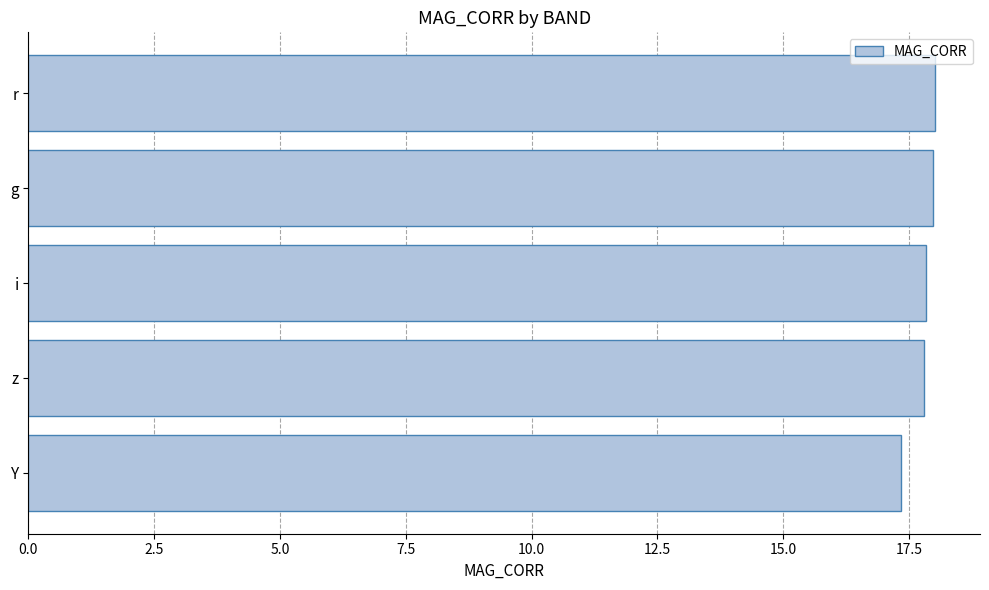

How many bars are there in total?

5